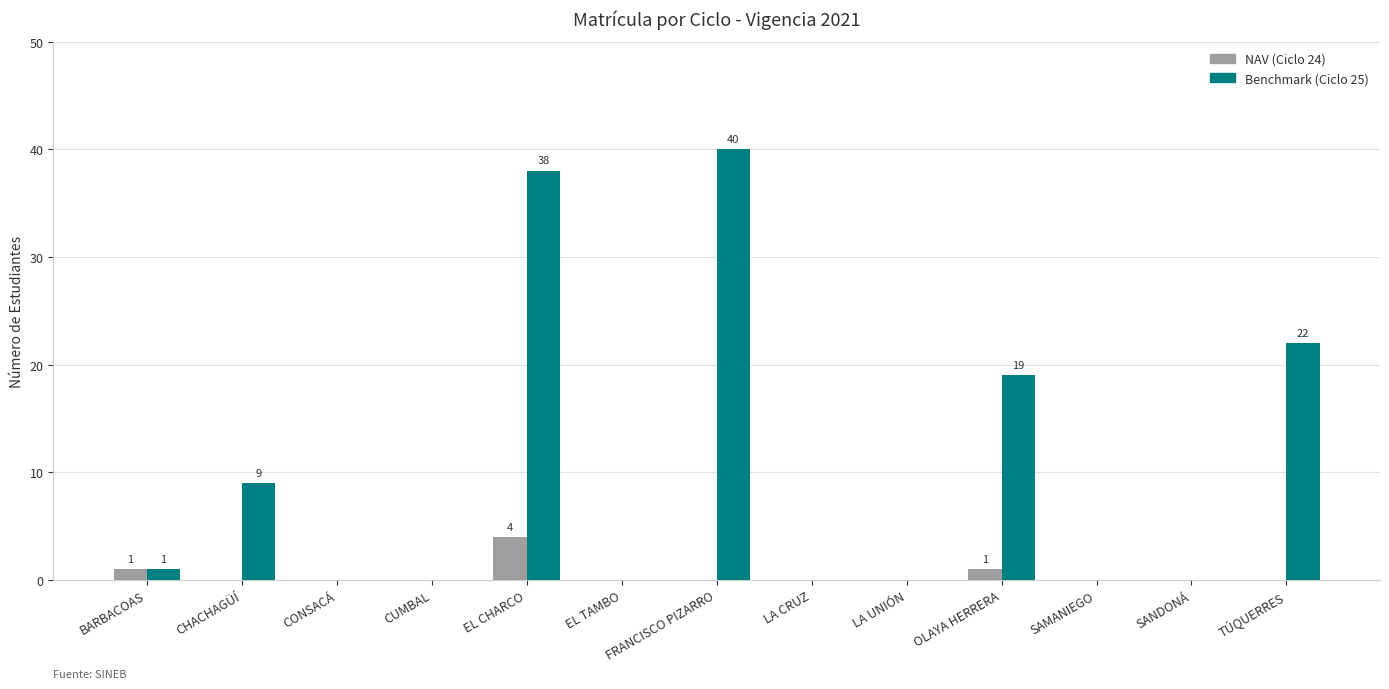

What is the sum of the Benchmark (Ciclo 25) values at OLAYA HERRERA and EL TAMBO?

19